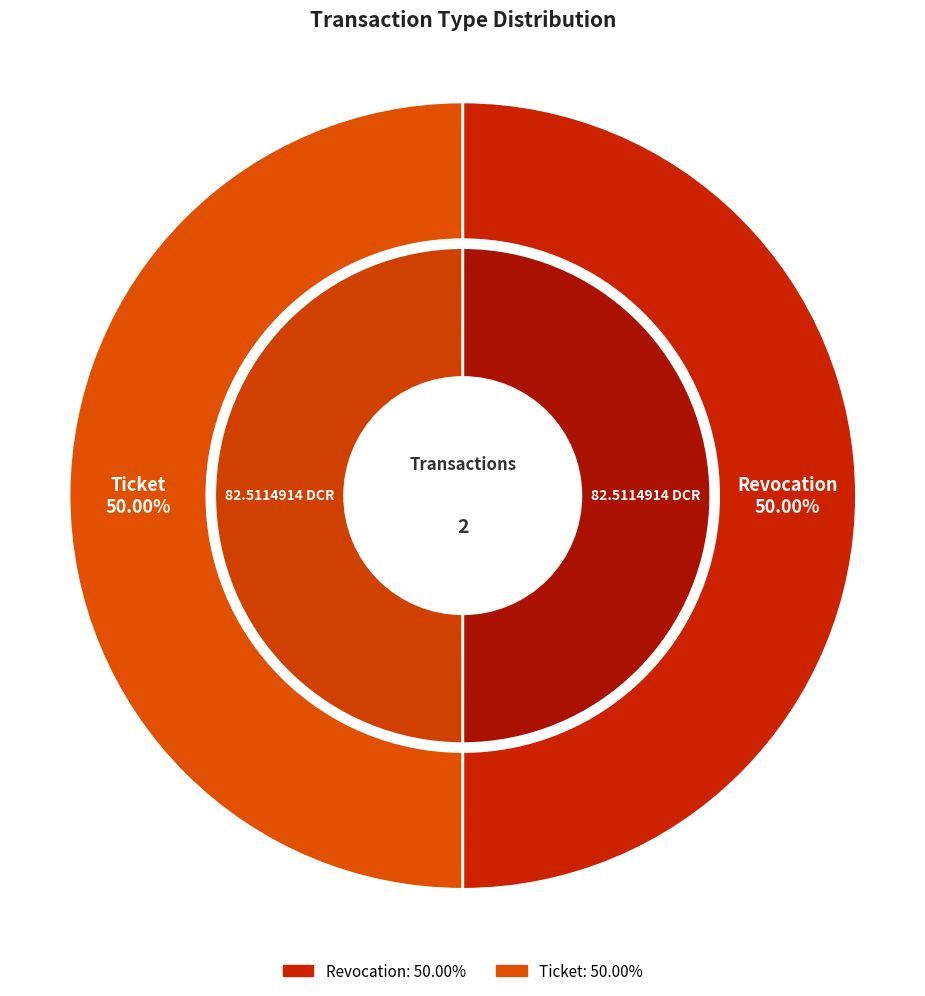

To the nearest percent, what portion does Ticket represent?

50%